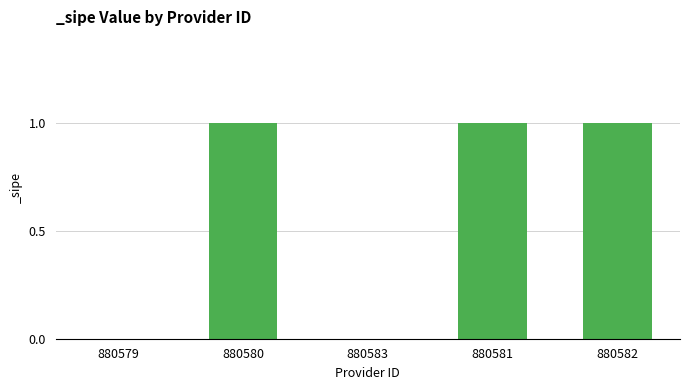

Is it true that the value at 880582 is 1?

True